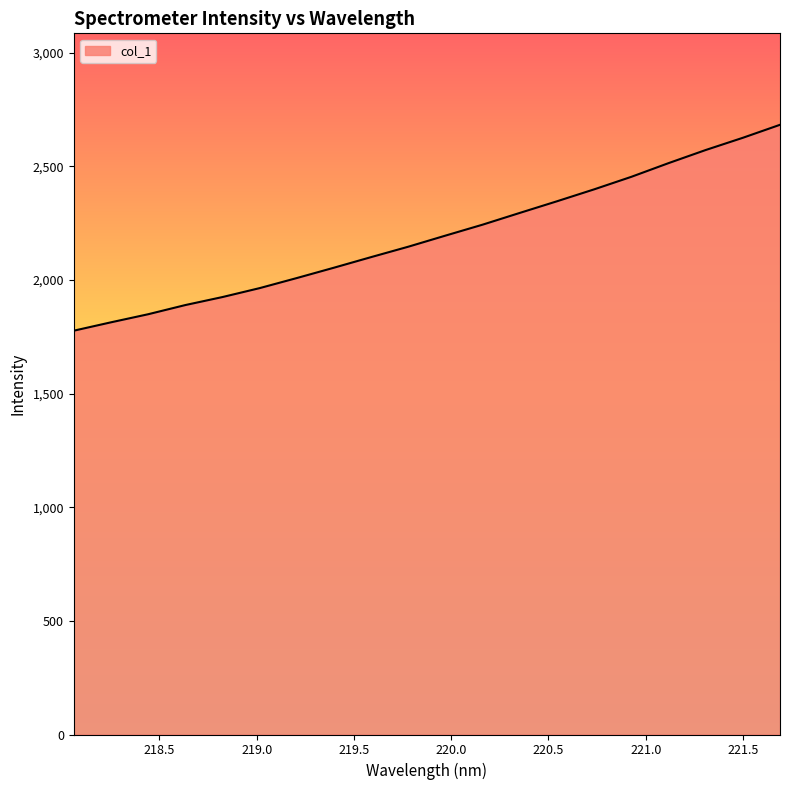

What is the greatest value displayed?

2682.8